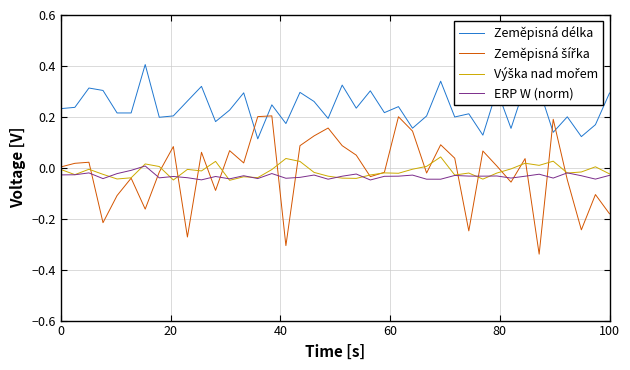

True or false: ERP W (norm) and Zeměpisná délka cross at least once.

False